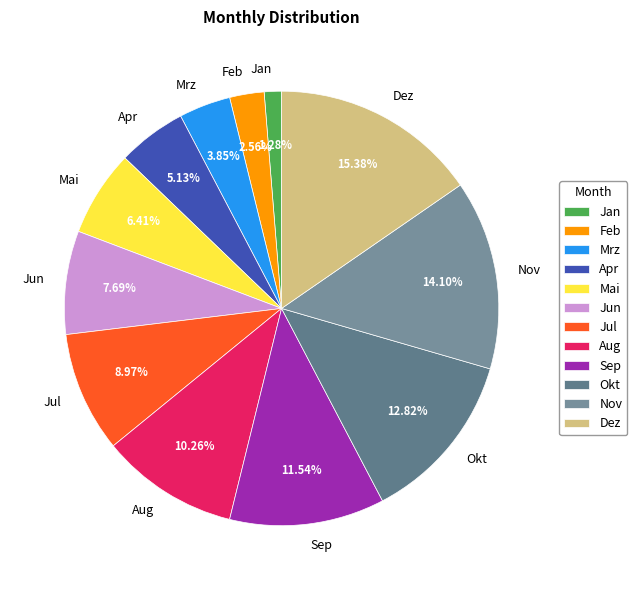

Approximately how many times larger is the value at Jun compared to Jul?

0.9